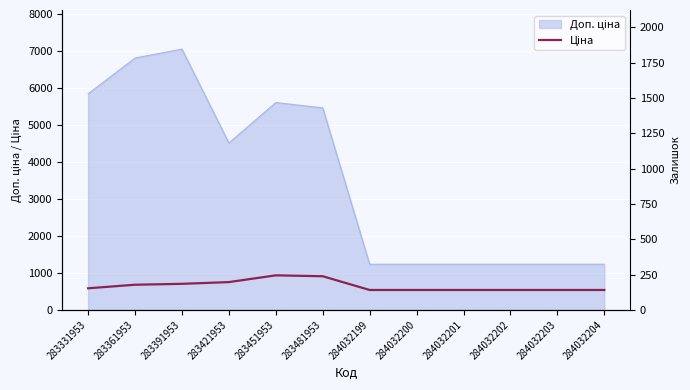

What is the difference between the second highest and second lowest values?

371.4